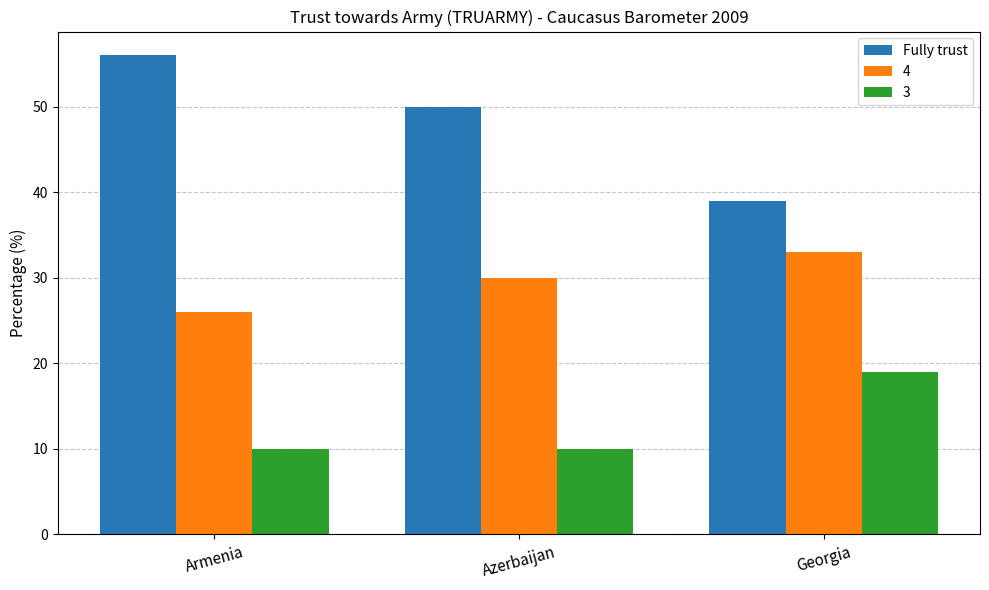

What is the difference between the maximum and second lowest values in the Fully trust series?

6